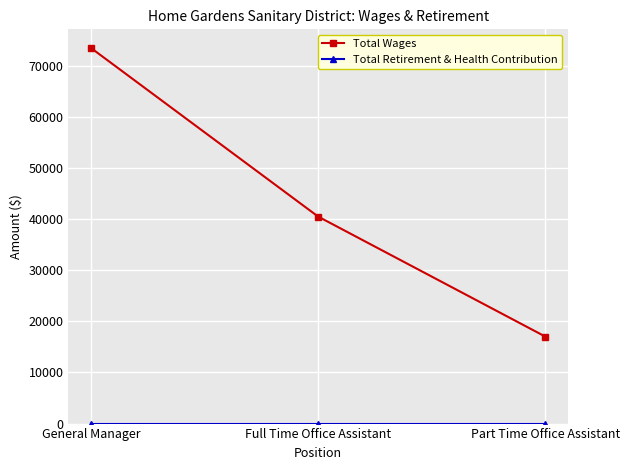

How many lines are shown in the chart?

2